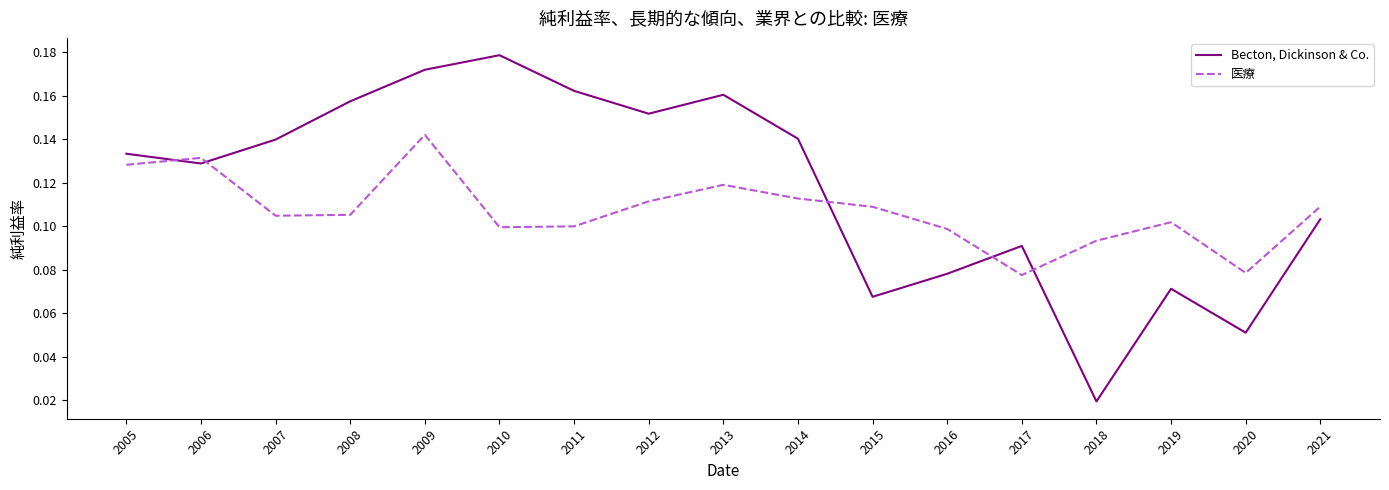

At which category does Becton, Dickinson & Co. reach its first local peak?

2010